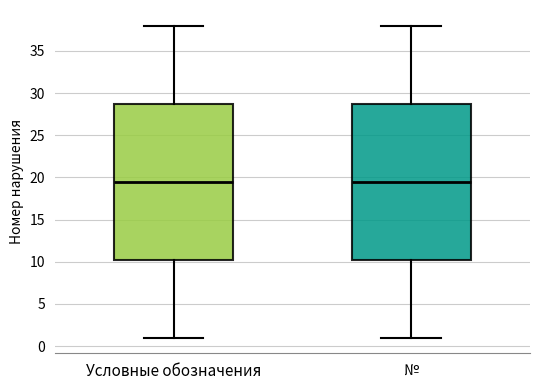

Reading left to right, read every box against the y-axis: the position of its median line, the range the box covers, and the ends of its whiskers. The values are not printed on the chart, so give them approximately, as read against the axis.

Условные обозначения: median 19.5, box 10.5 to 29.0, whiskers 1.0 to 38.0
№: median 19.5, box 10.5 to 29.0, whiskers 1.0 to 38.0